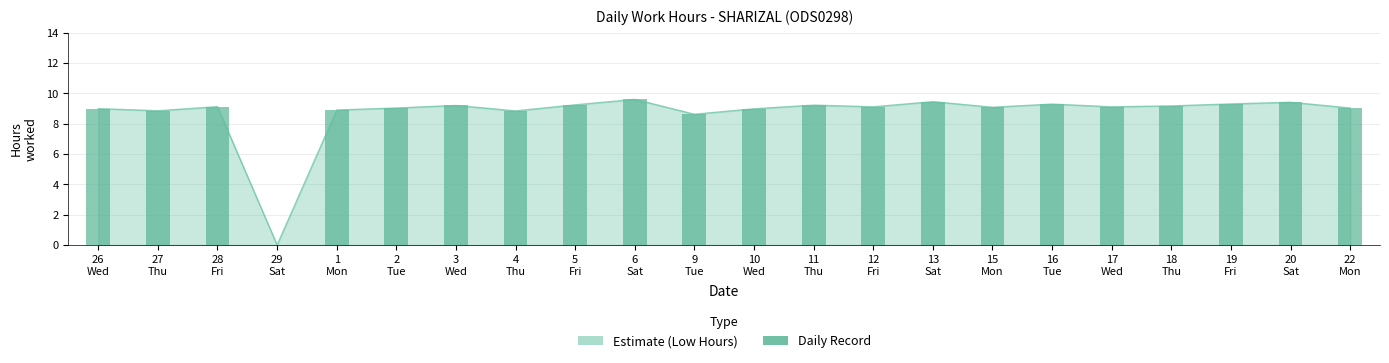

True or false: the data shows 13.3 at 2
Tue.

False